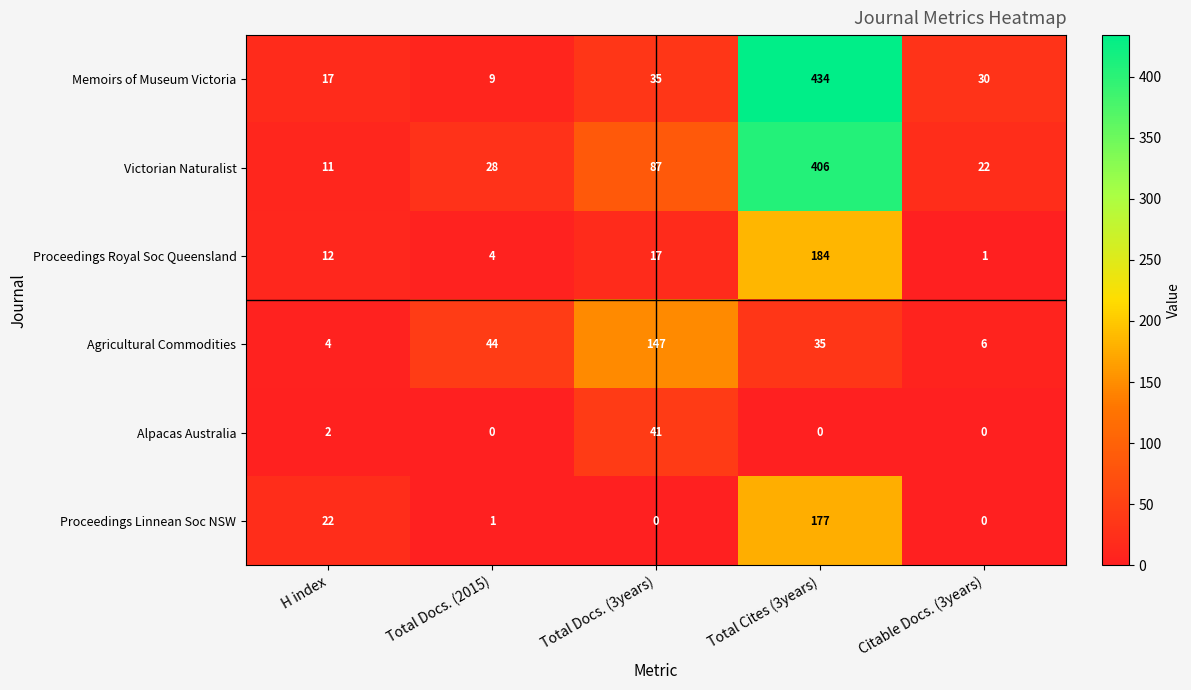

What is the sum of all Victorian Naturalist values?

554